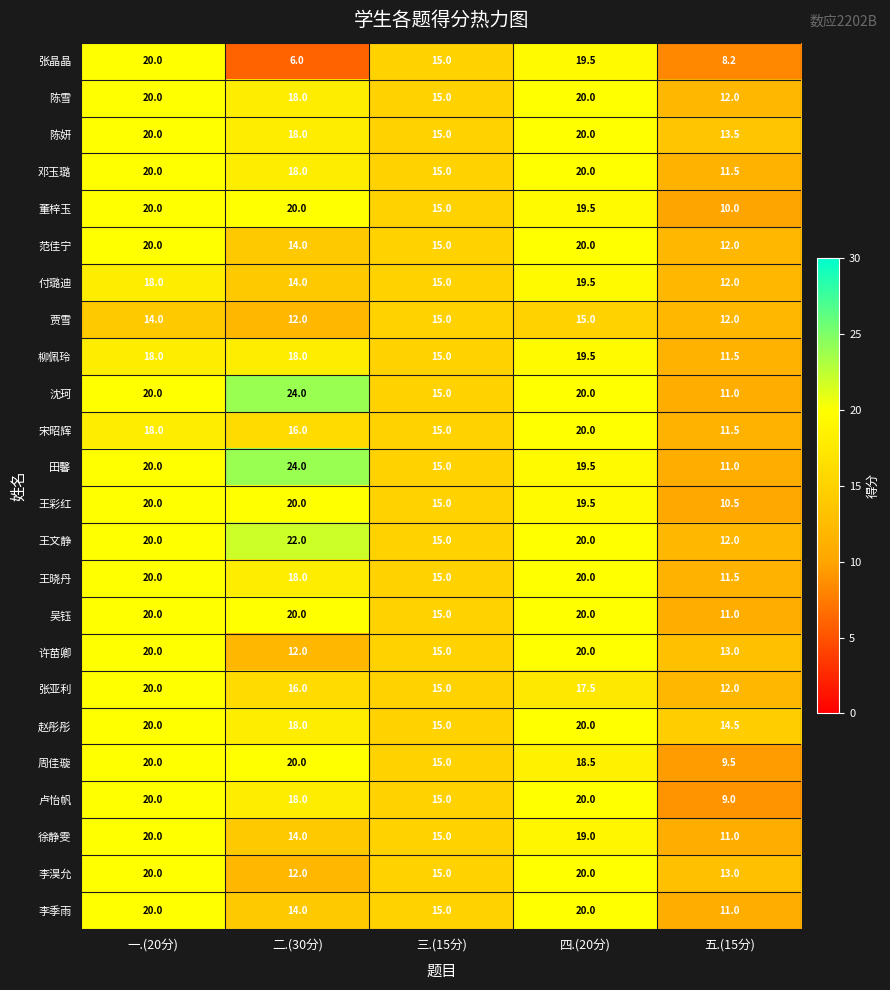

Which series has the largest total across all categories?

沈珂